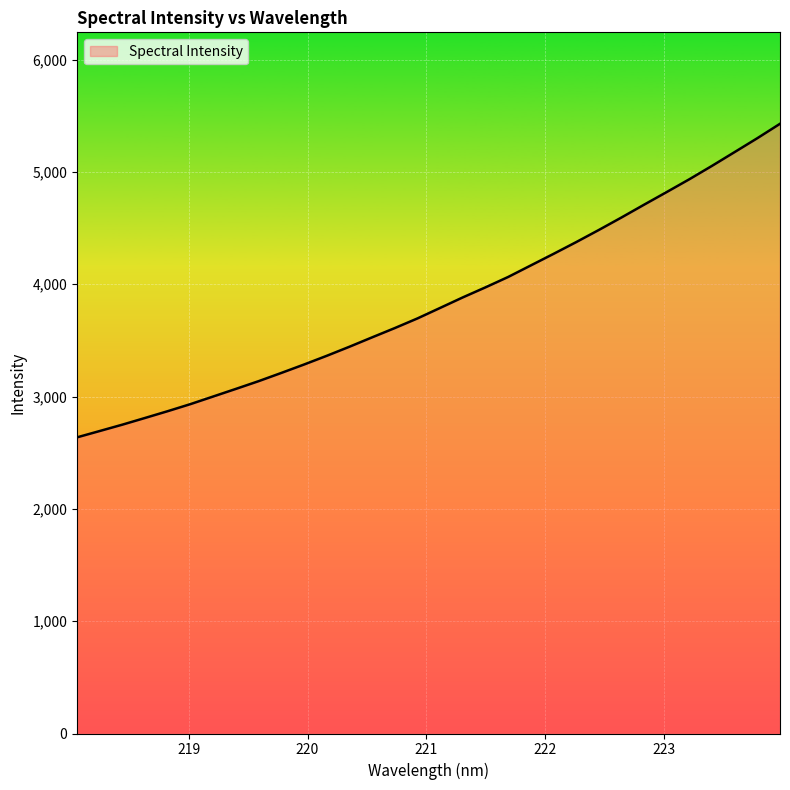

What is the greatest value displayed?

5428.8